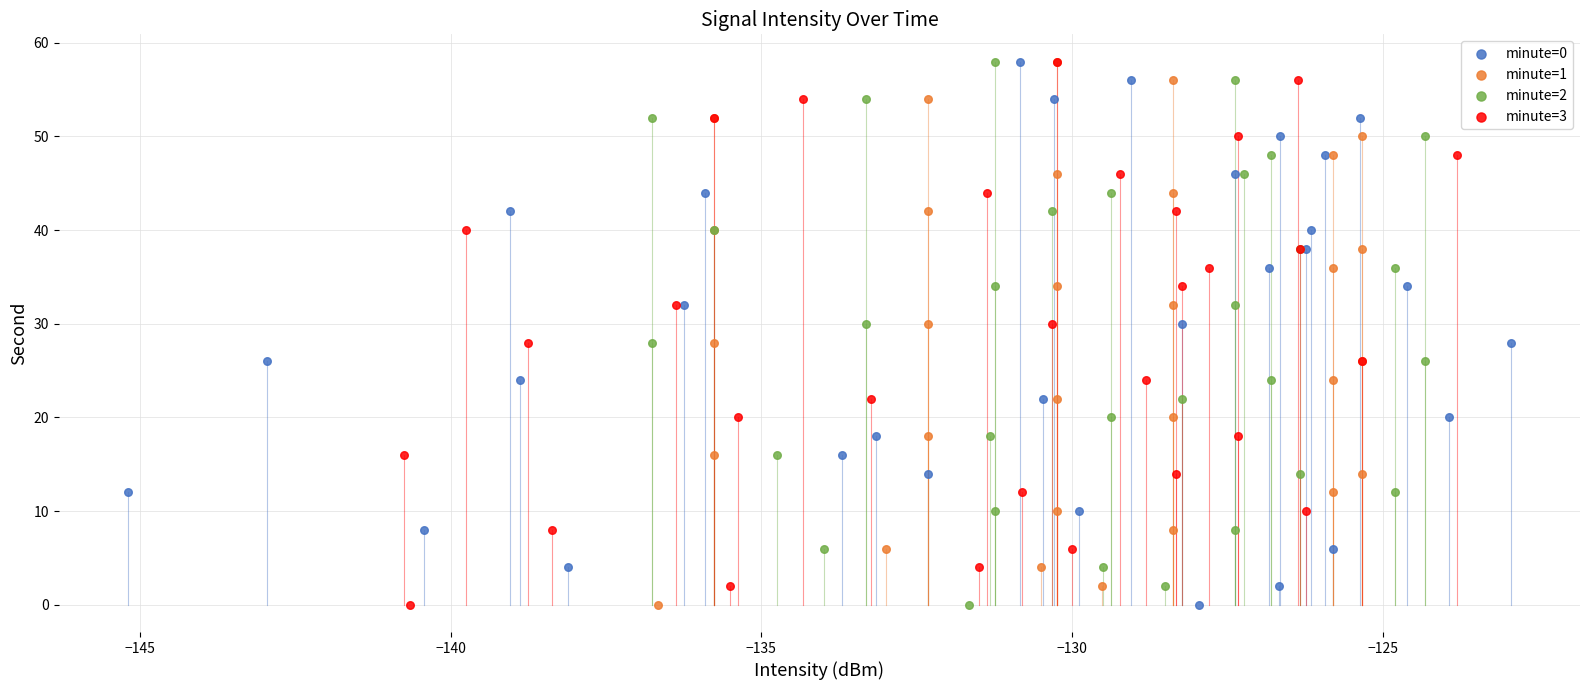

What are all the series names shown in the legend?

minute=0, minute=1, minute=2, minute=3